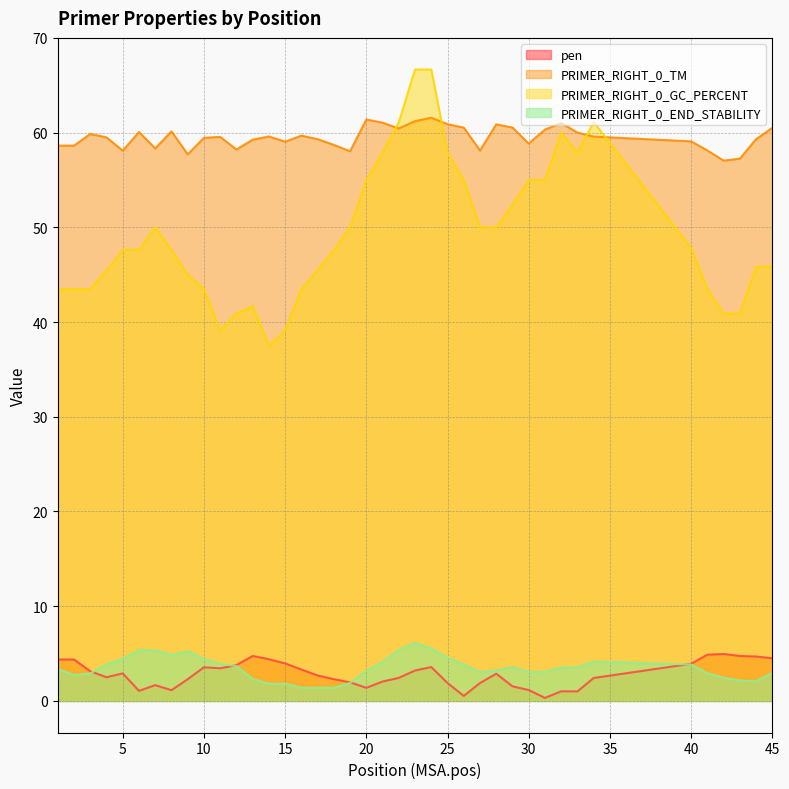

What is the spread (max minus min) of values at 14?

57.8